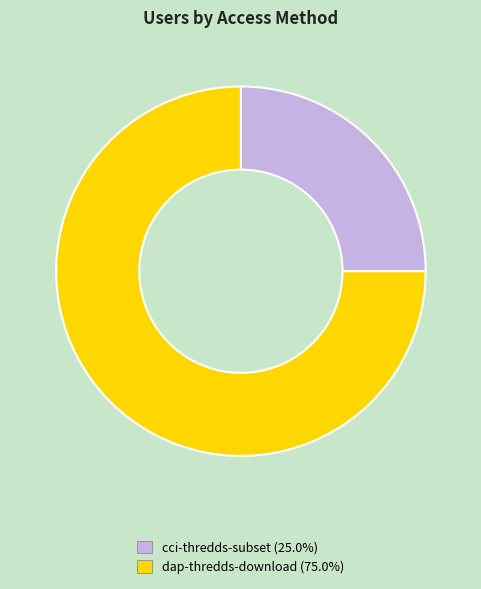

True or false: cci-thredds-subset accounts for 39% of the total.

False